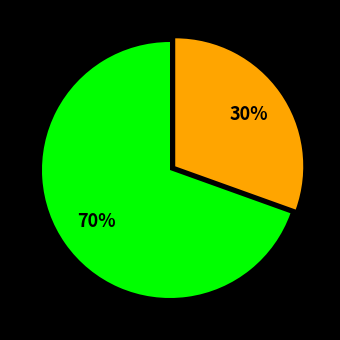

How many segments does this pie chart have?

2